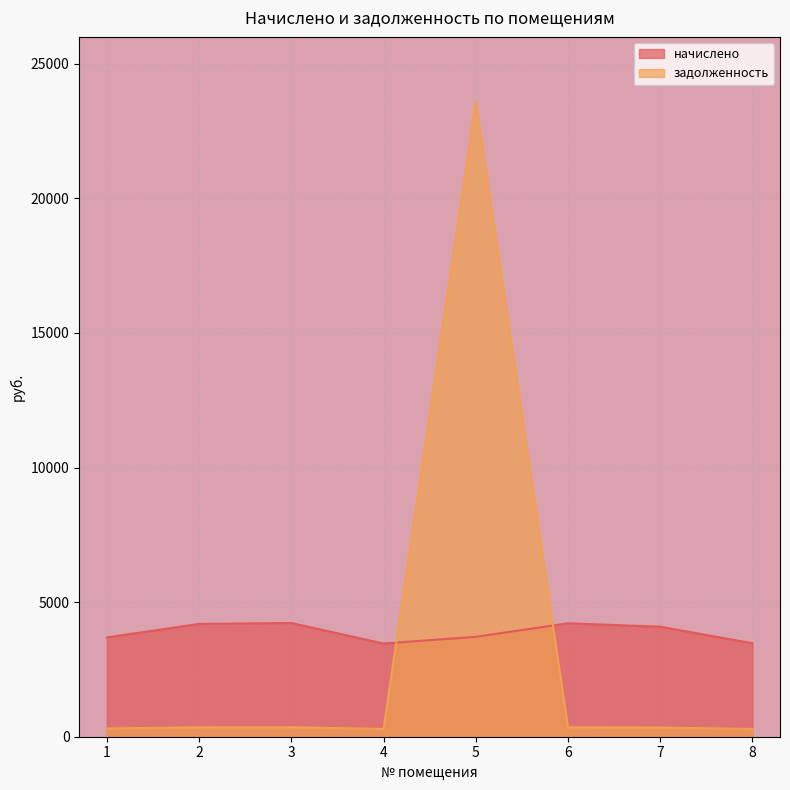

Which series has the largest range (max minus min)?

задолженность